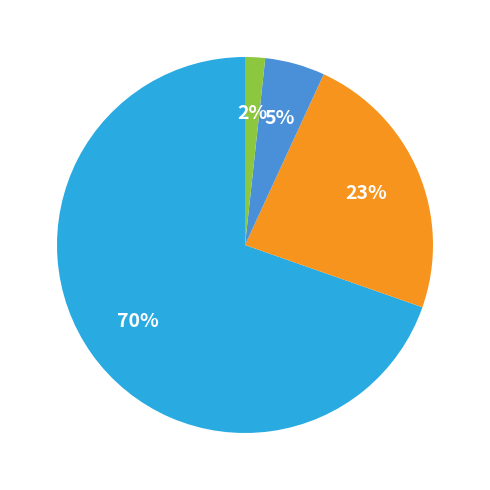

How many slices are in this pie chart?

4